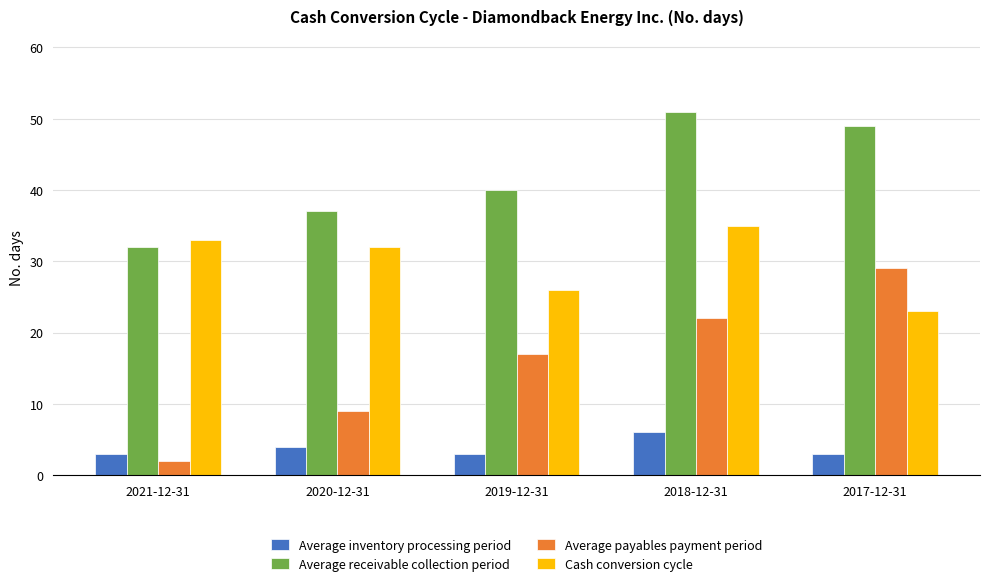

At which category is the sum across all series the highest?

2018-12-31